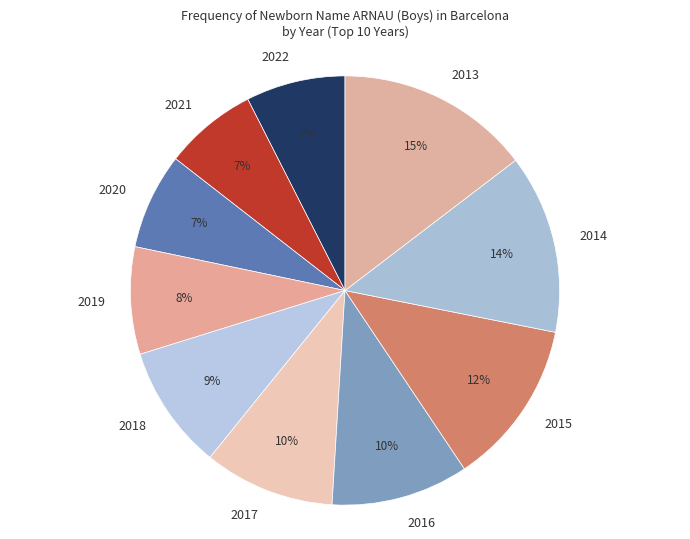

Does 2013 represent more than half of the total?

No